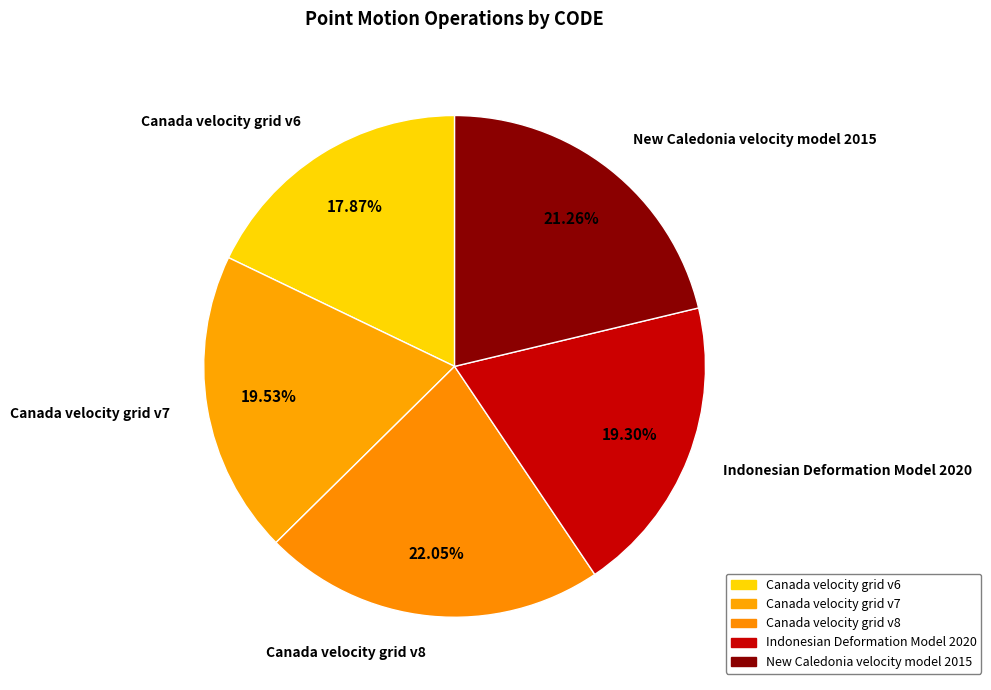

Combined, do New Caledonia velocity model 2015 and Canada velocity grid v7 account for over 50%?

No